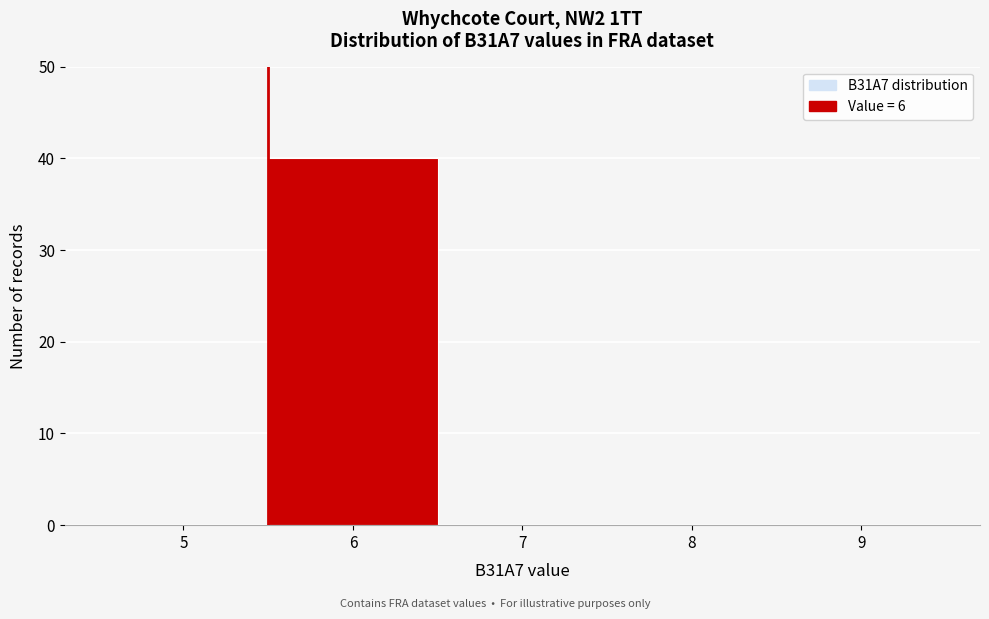

Reading left to right, what are all the values shown in this chart?

5=0	6=40	7=0	8=0	9=0